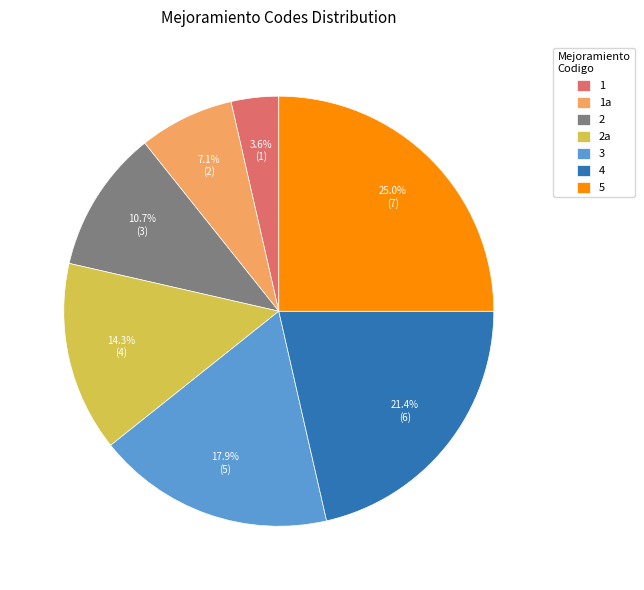

Between 3 and 4, which is larger?

4